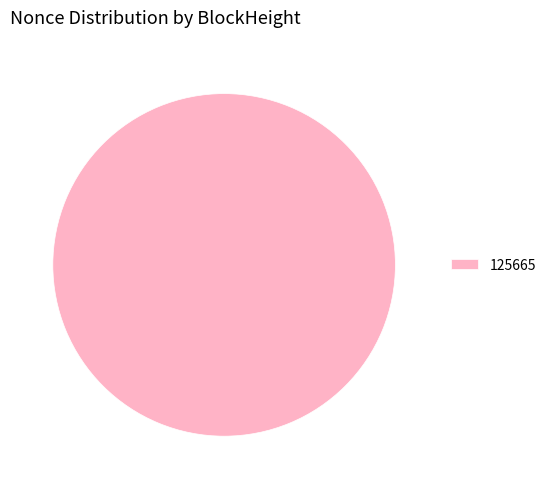

The 125665 slice represents 100% of the pie. True or false?

True